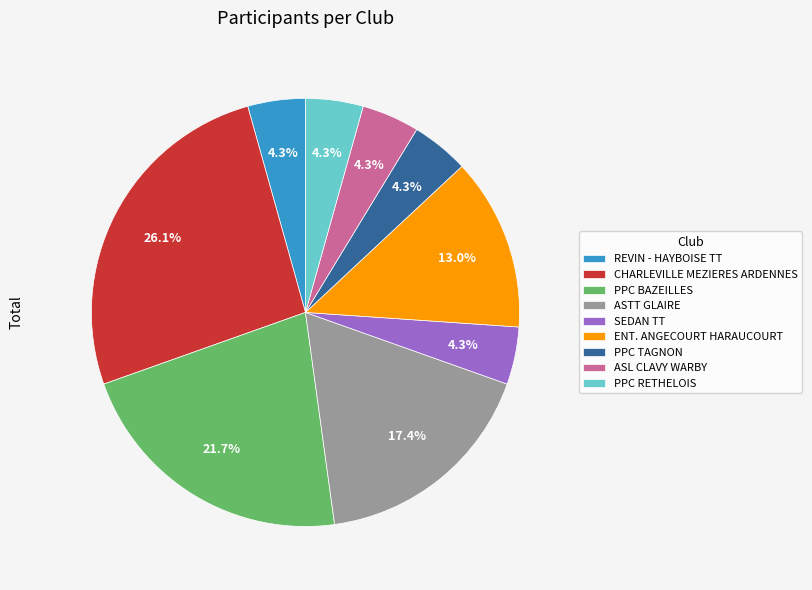

What is the total percentage of PPC BAZEILLES and ASL CLAVY WARBY?

26.1%